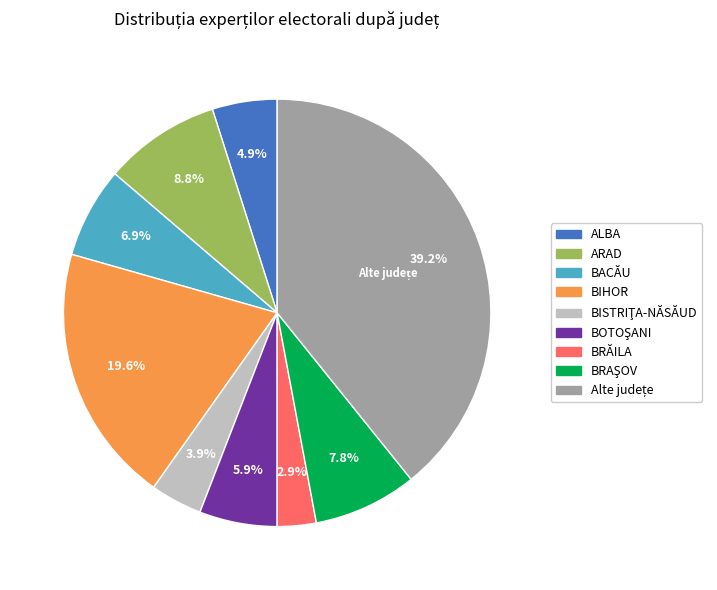

Is there any slice that represents more than half of the pie?

No